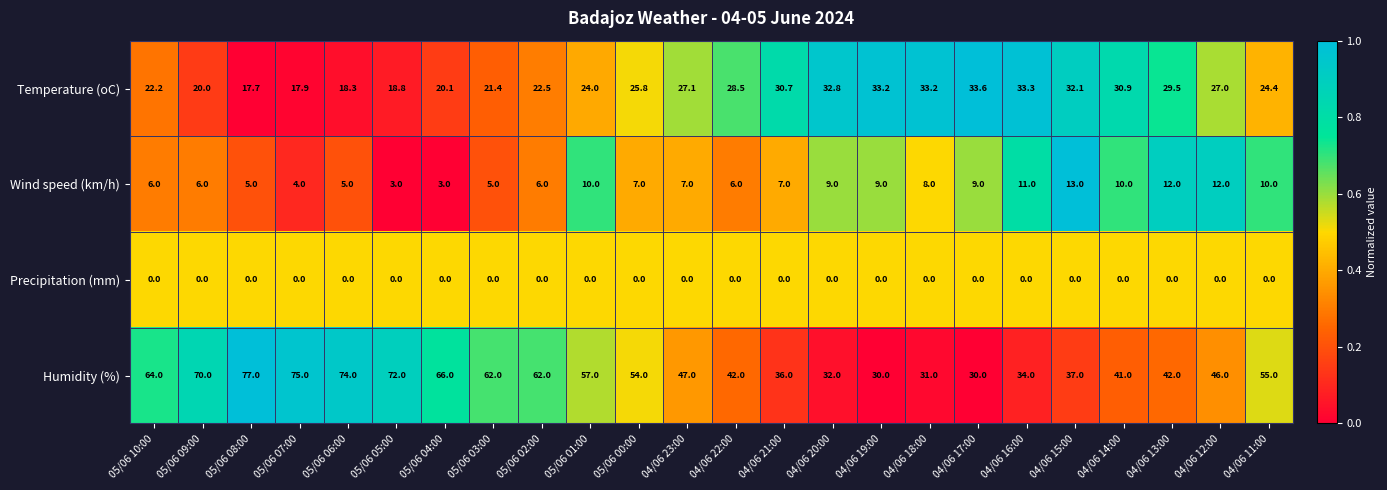

What is the greatest value displayed?

77.0